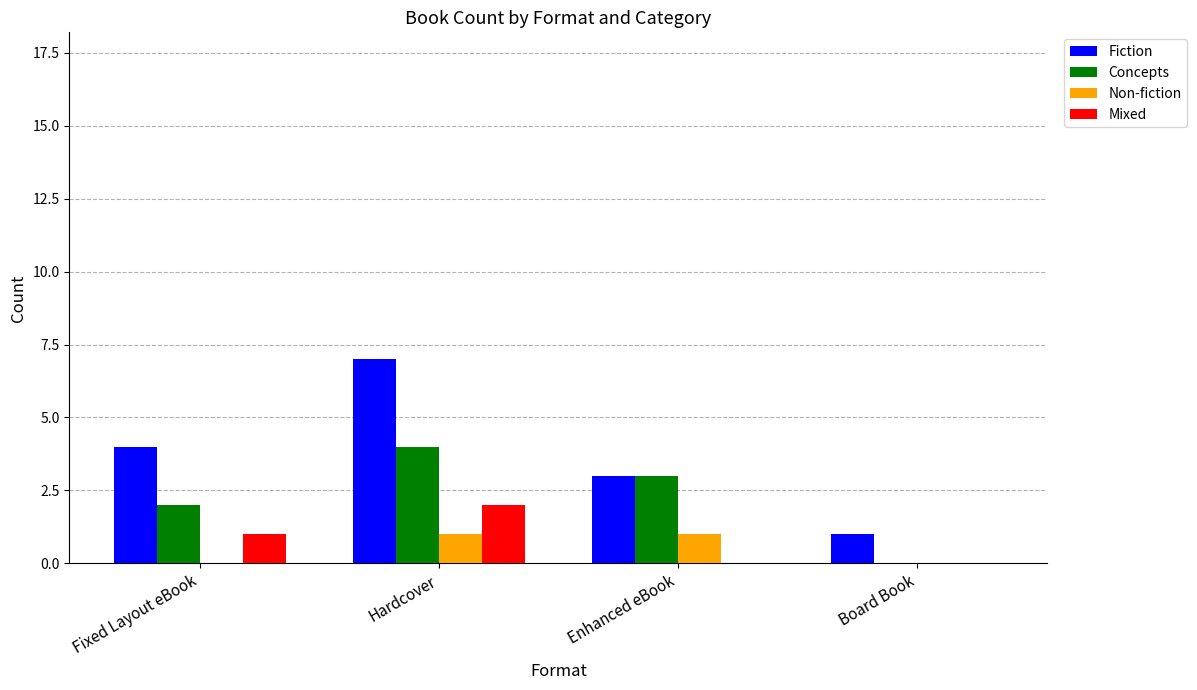

What is the total value across all series at Fixed Layout eBook?

7